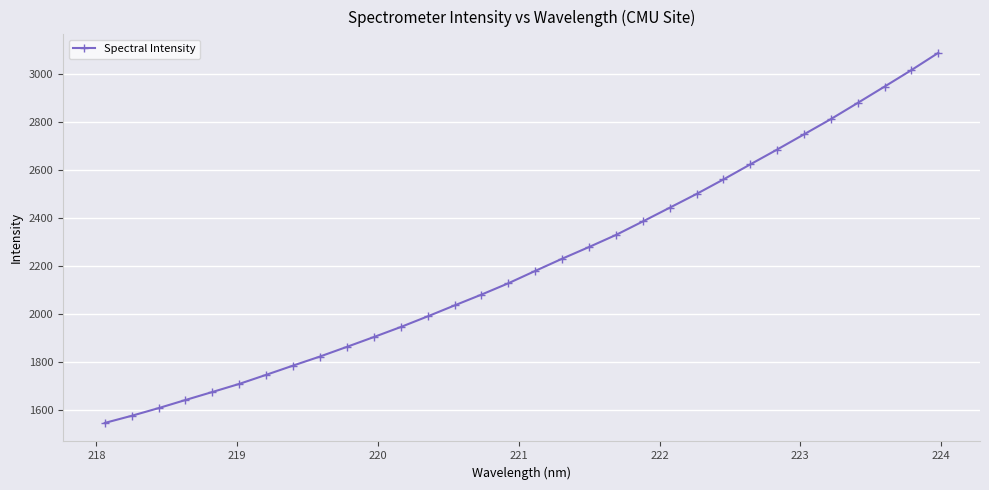

What is the difference between the maximum and minimum values?

1538.7